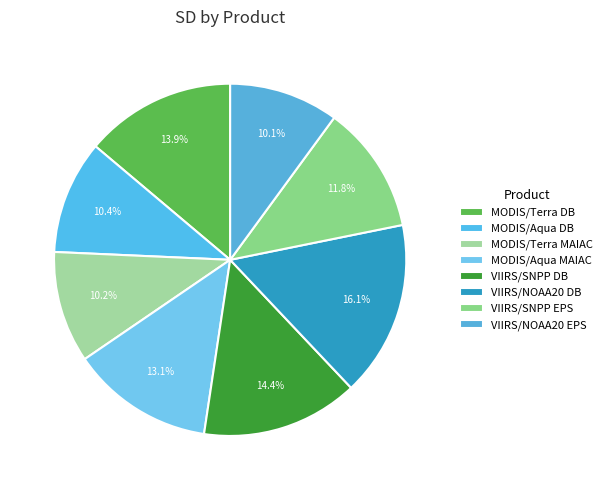

To the nearest percent, what is the combined percentage of MODIS/Aqua DB and MODIS/Terra MAIAC?

21%